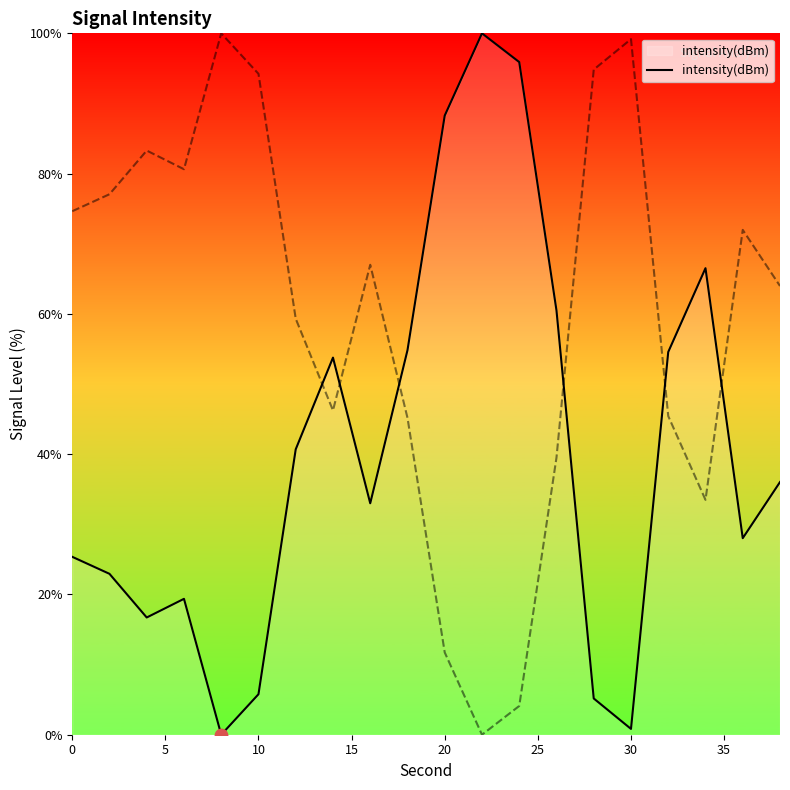

The intensity(dBm) series shows 0.8 at 30. True or false?

True